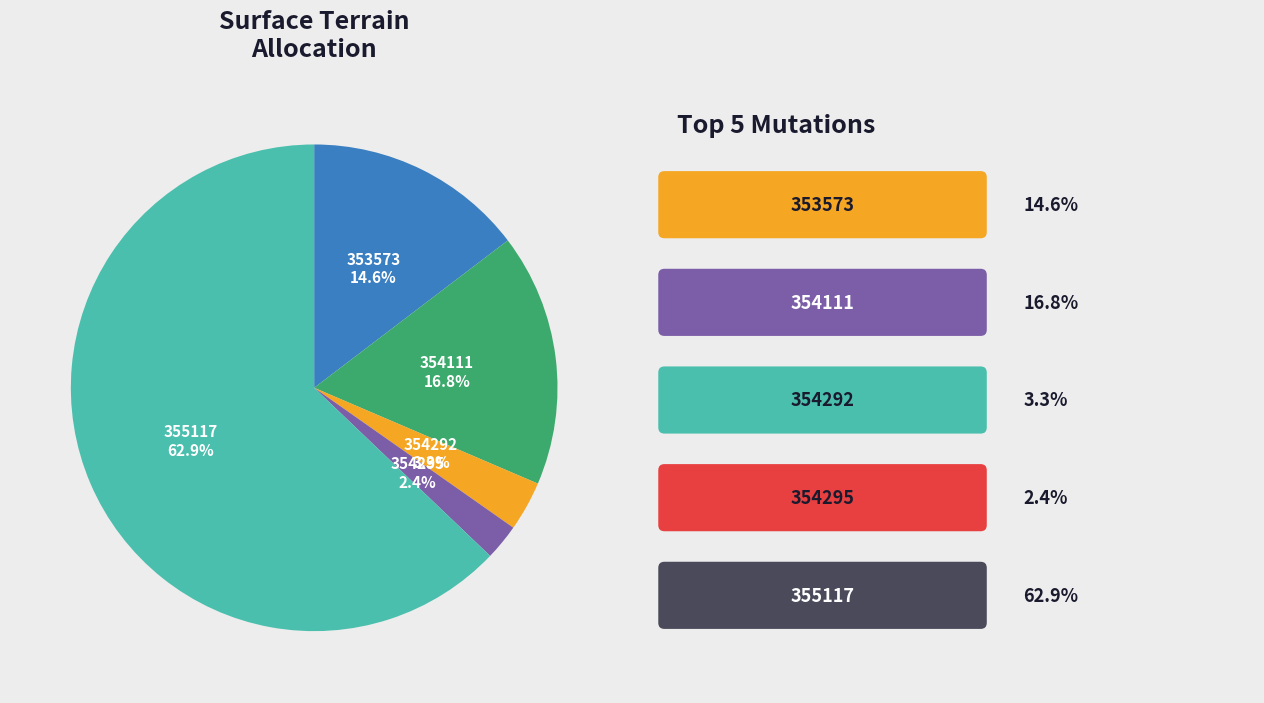

Is there any slice that represents more than half of the pie?

Yes